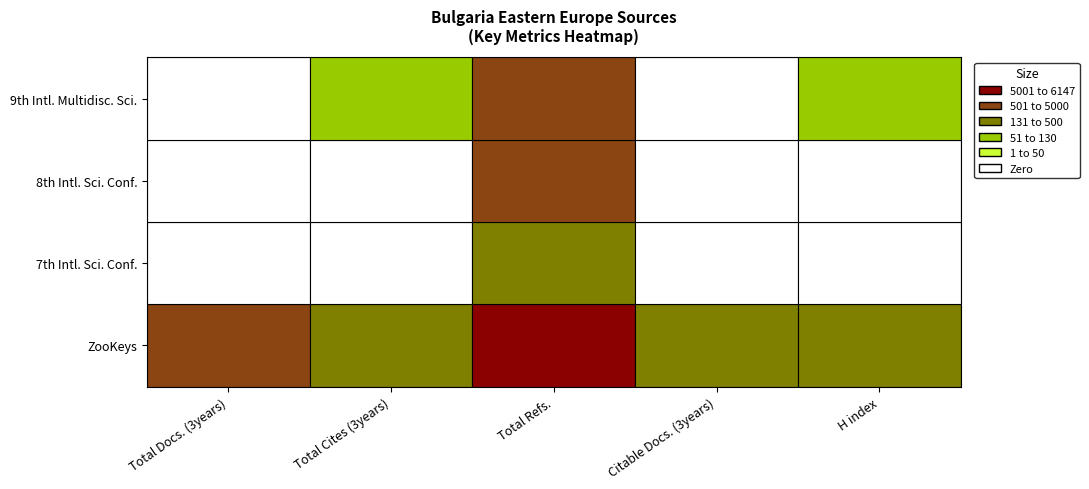

What is the average value of the 7th Intl. Sci. Conf. series?

28